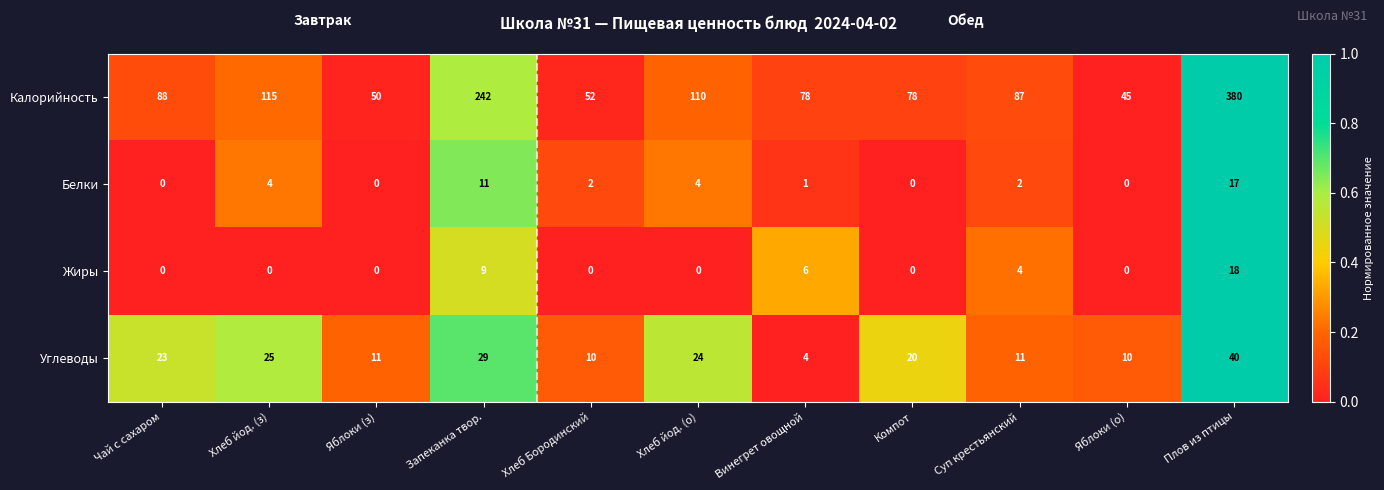

The value of Жиры at Винегрет овощной is 9. True or false?

False